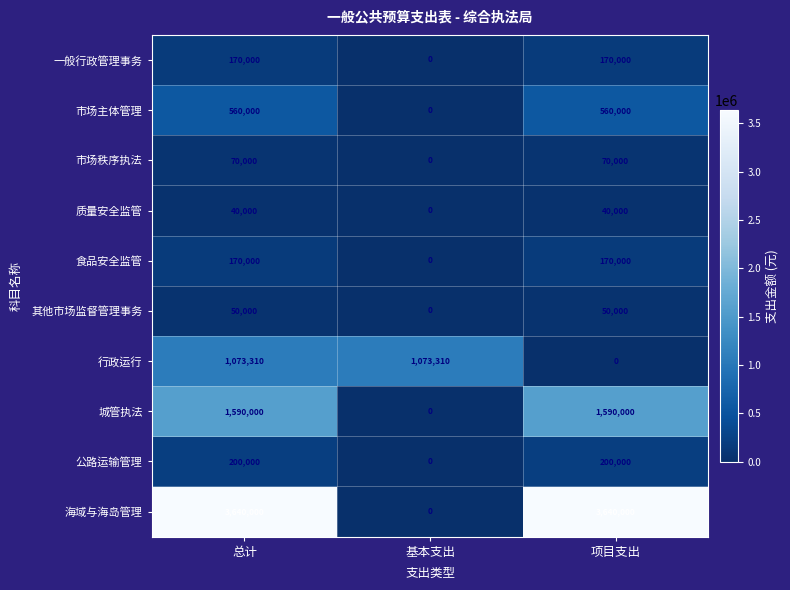

What is the difference between the highest and lowest values at 总计?

3600000